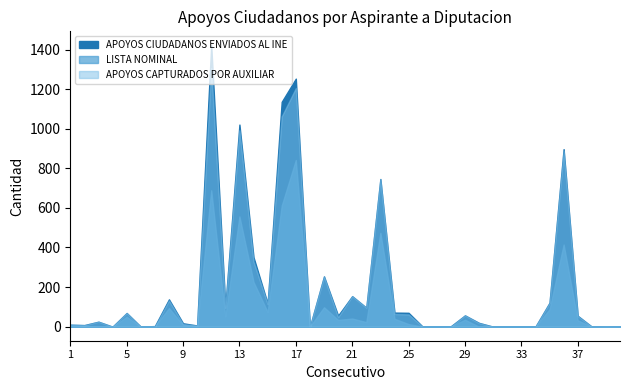

What is the average value of the APOYOS CAPTURADOS POR AUXILIAR series?

198.2